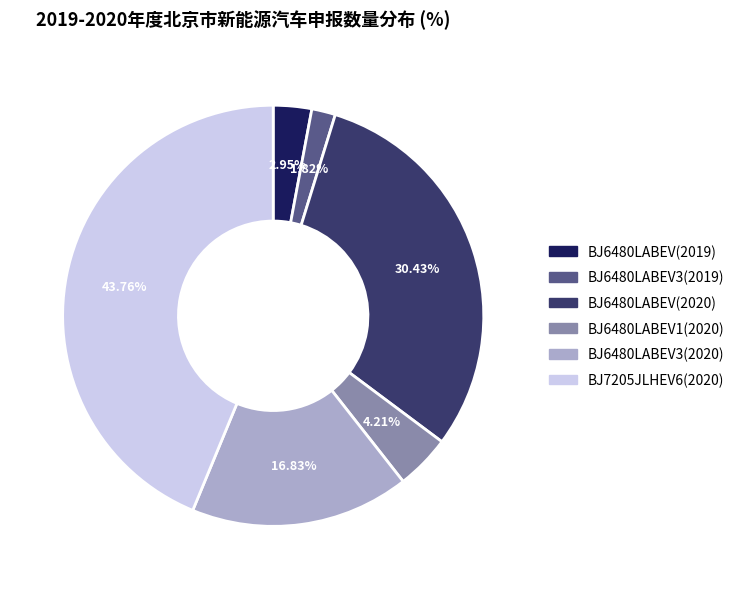

Which has a higher value, BJ6480LABEV3(2020) or BJ6480LABEV(2019)?

BJ6480LABEV3(2020)